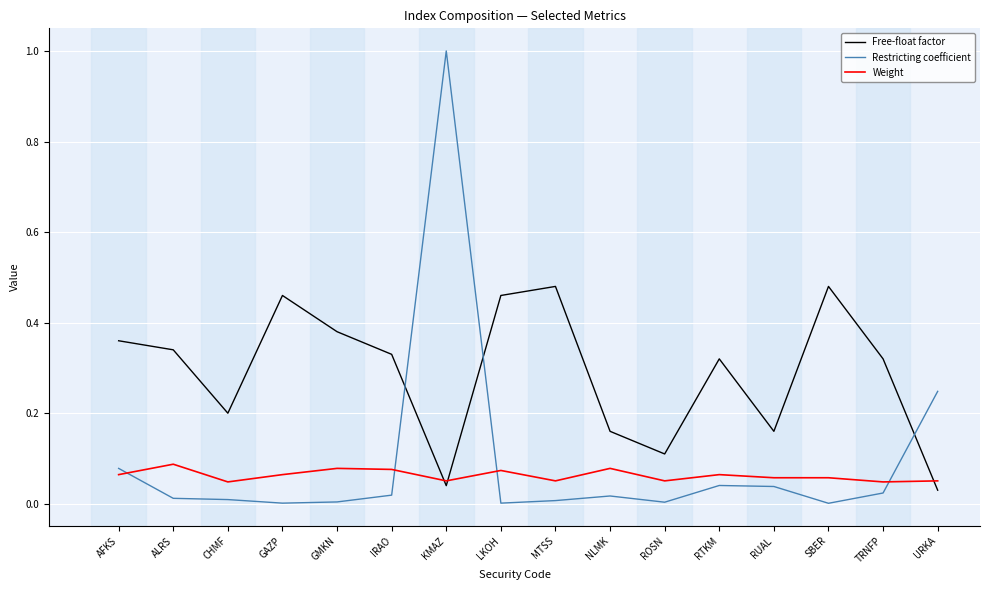

Which series has the largest total across all categories?

Free-float factor